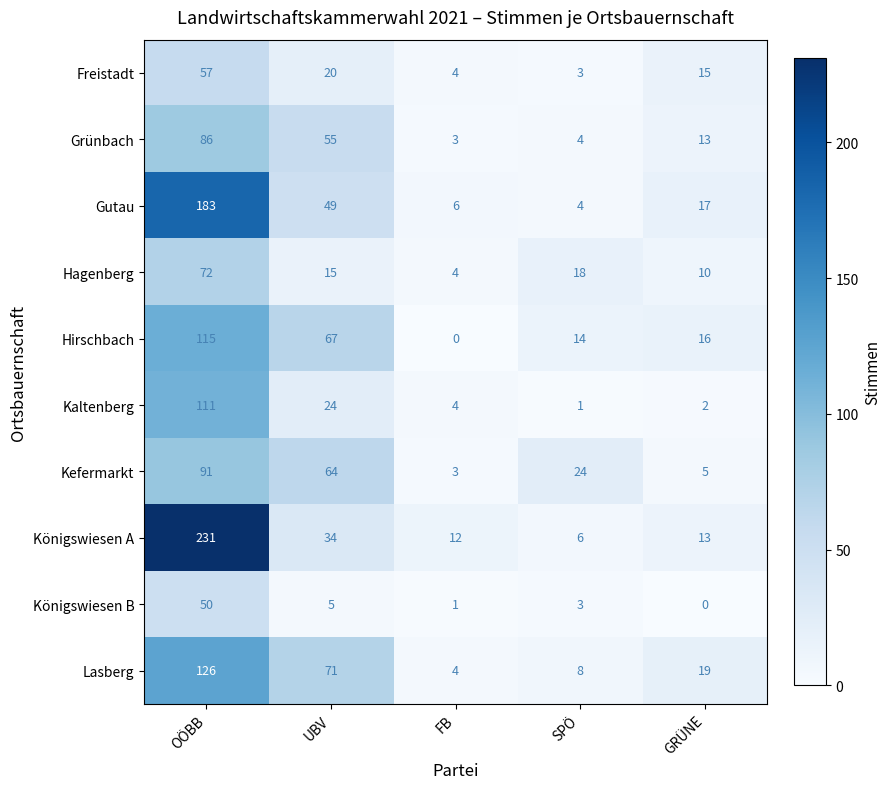

Which series has the widest spread of values?

Königswiesen A